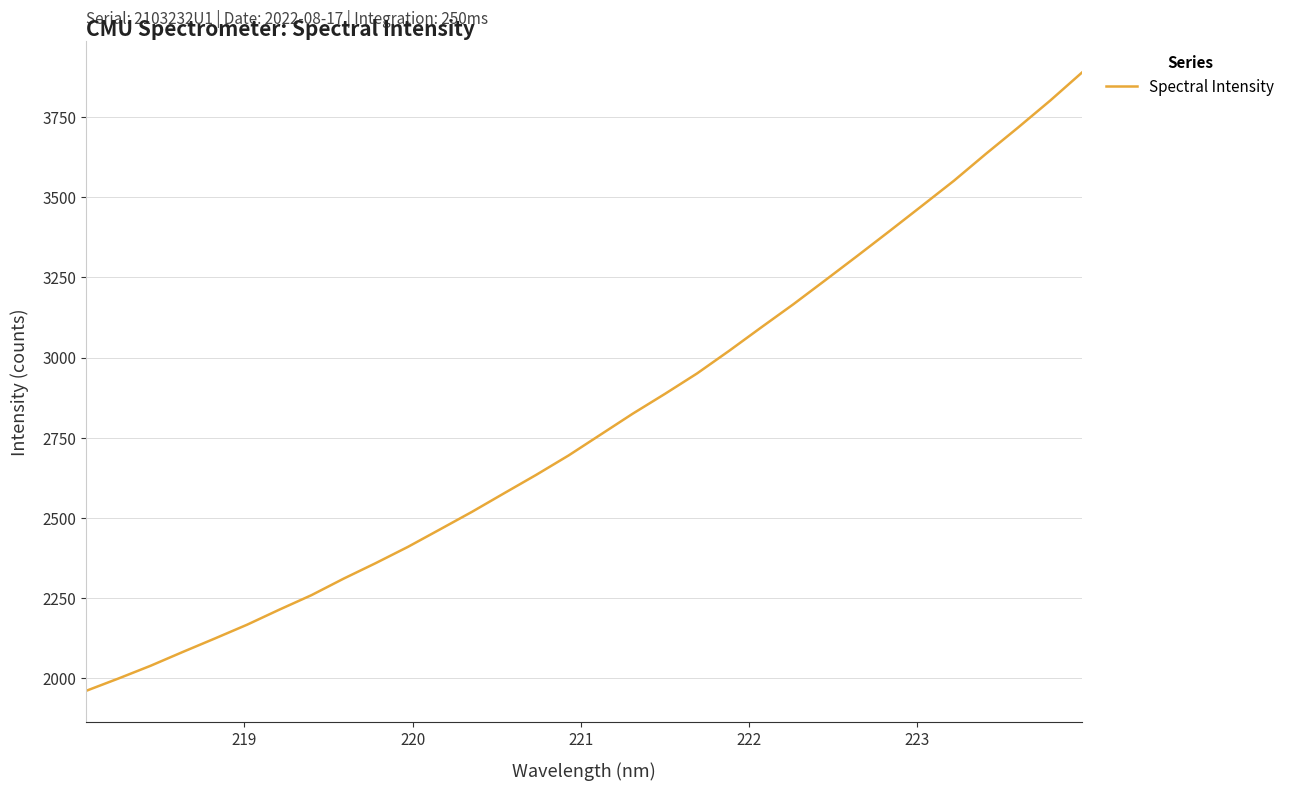

What is the minimum value shown in the chart?

1960.7